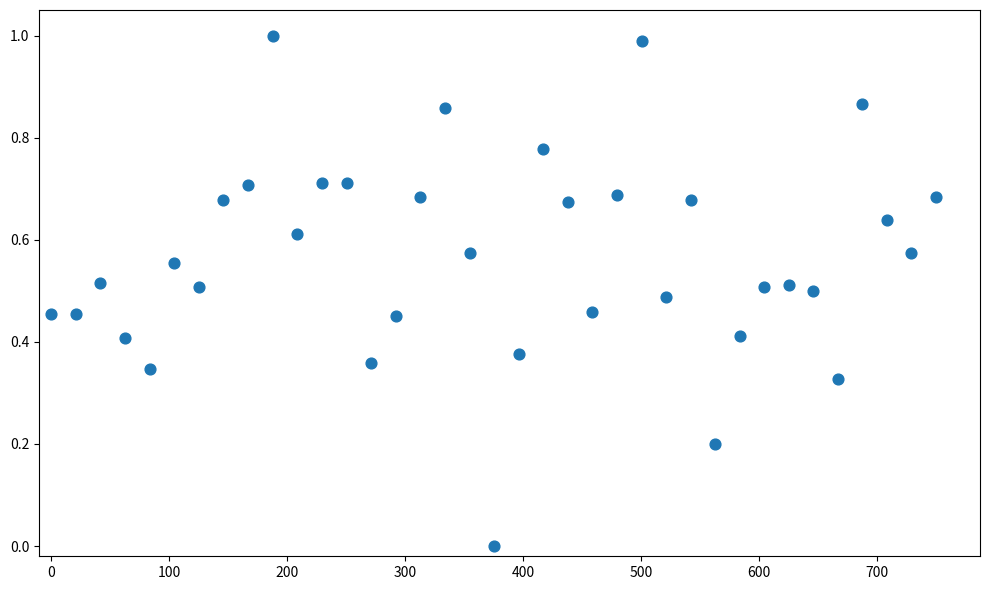

What is the range of X values (max minus min)?

750.0